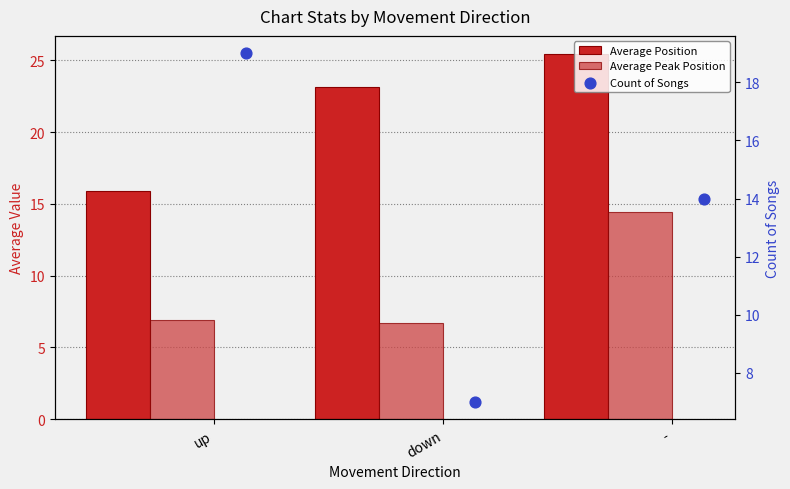

Which series has the largest Y range (max minus min)?

Count of Songs